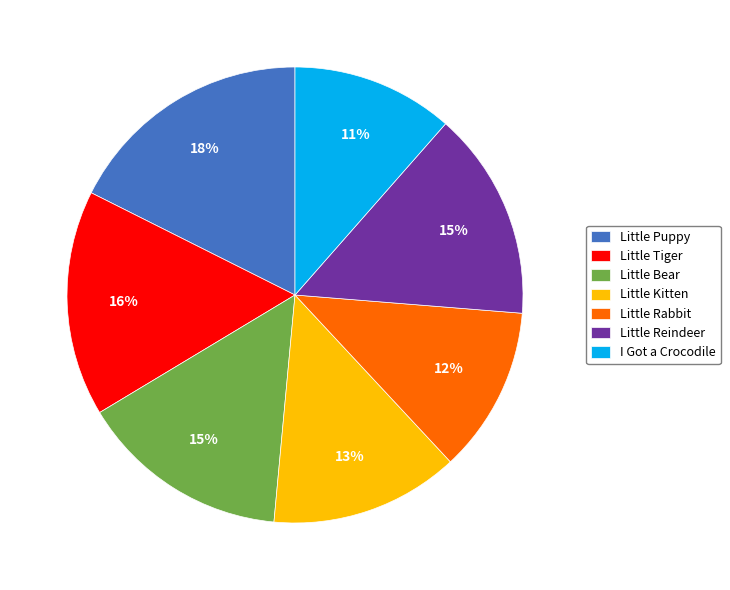

What percentage is the Little Reindeer slice, to the nearest percent?

15%